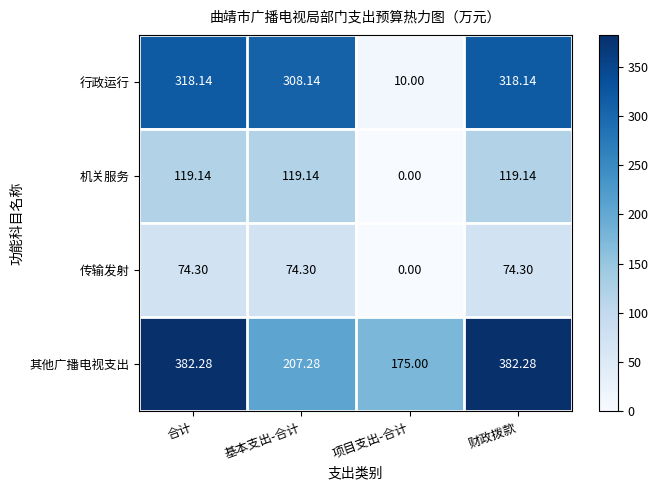

Is the value of 传输发射 at 合计 greater than the value of 其他广播电视支出 at 合计?

No